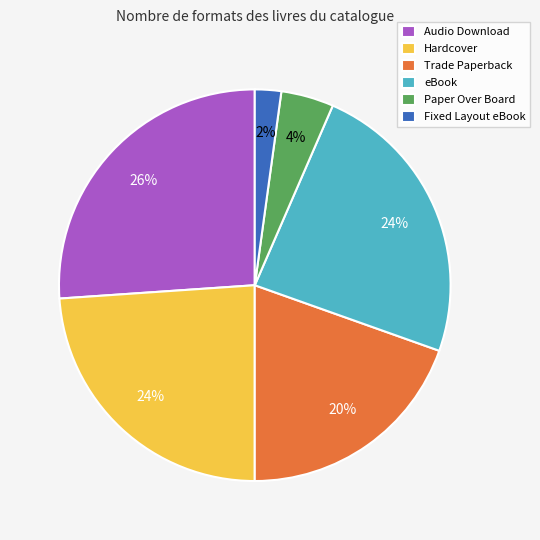

To the nearest percent, what percentage of the pie is Paper Over Board?

4%